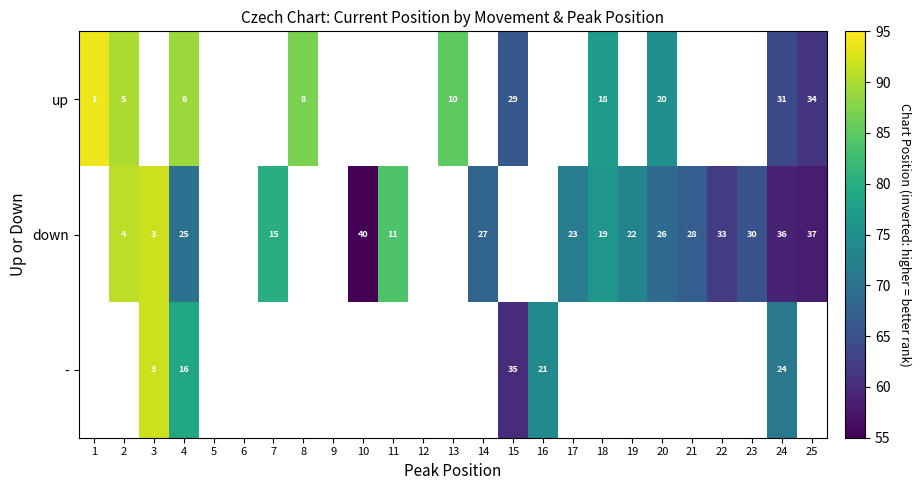

The down series shows 22 at 19. True or false?

True